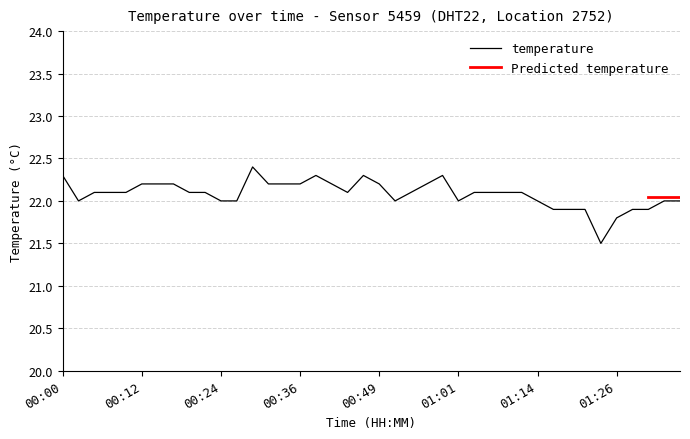

The chart shows a value of 22.0 at 01:14. True or false?

True